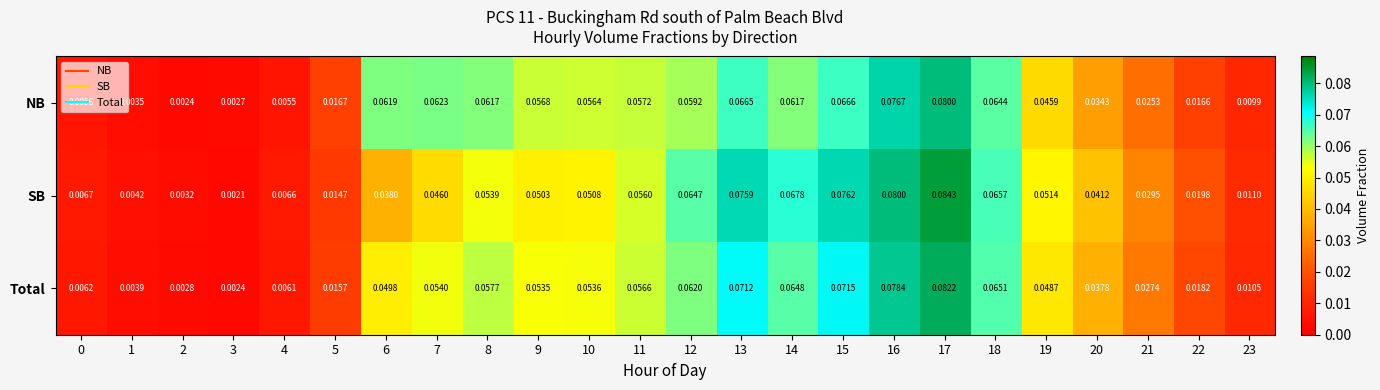

Is the value of Total at 17 greater than the value of NB at 22?

Yes